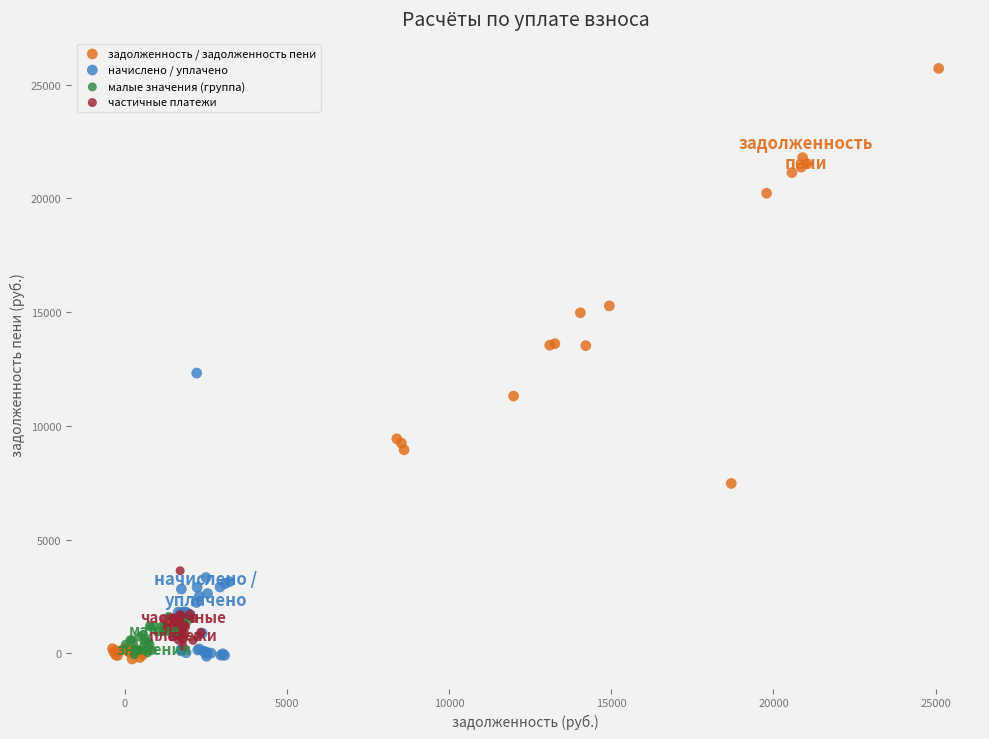

Which series reaches the maximum Y coordinate?

задолженность / задолженность пени